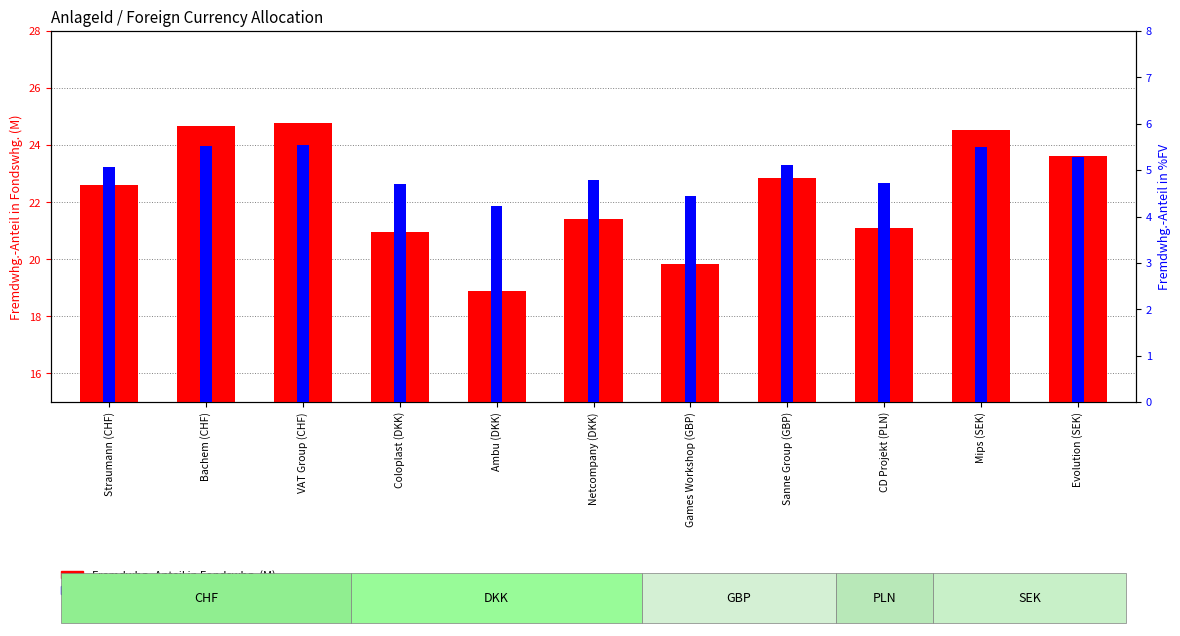

At which label does Fremdwhg.-Anteil in Fondswhg. (M) reach its minimum?

Ambu (DKK)